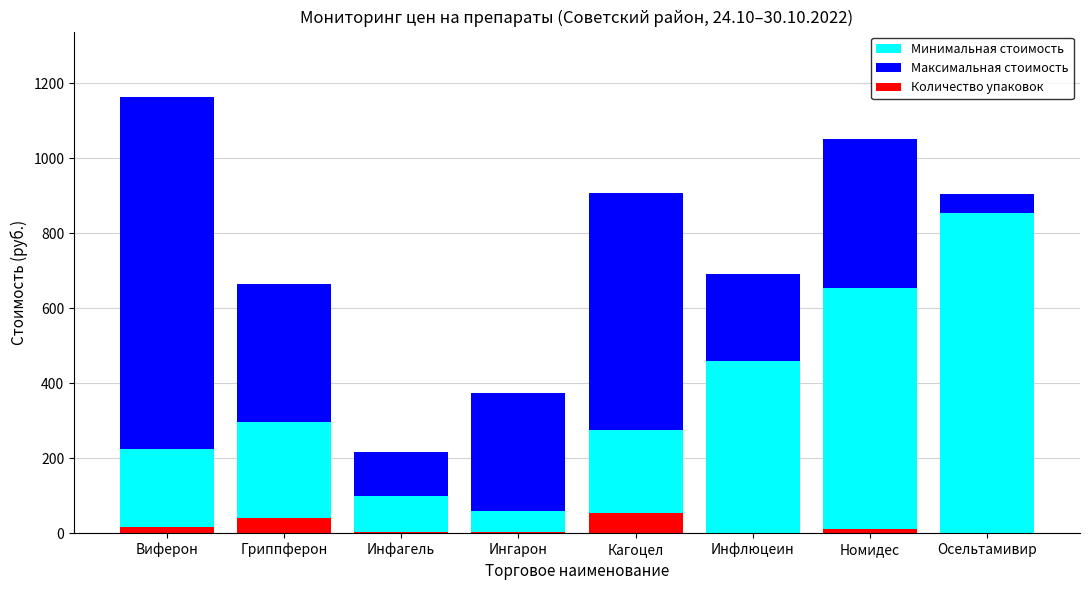

How many bars are there in each group?

3